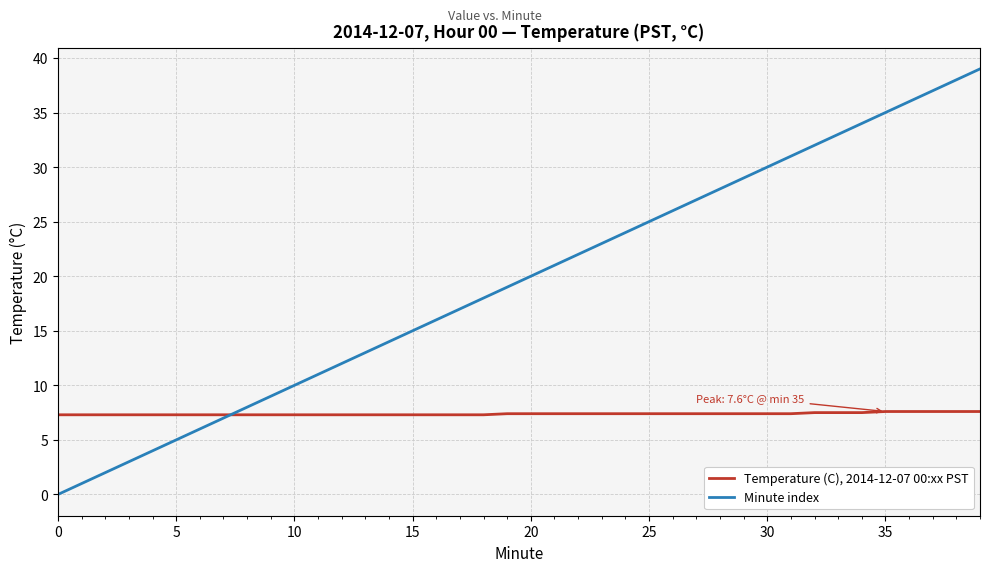

List the series in order of their peak value, lowest first.

Temperature (C), 2014-12-07 00:xx PST, Minute index